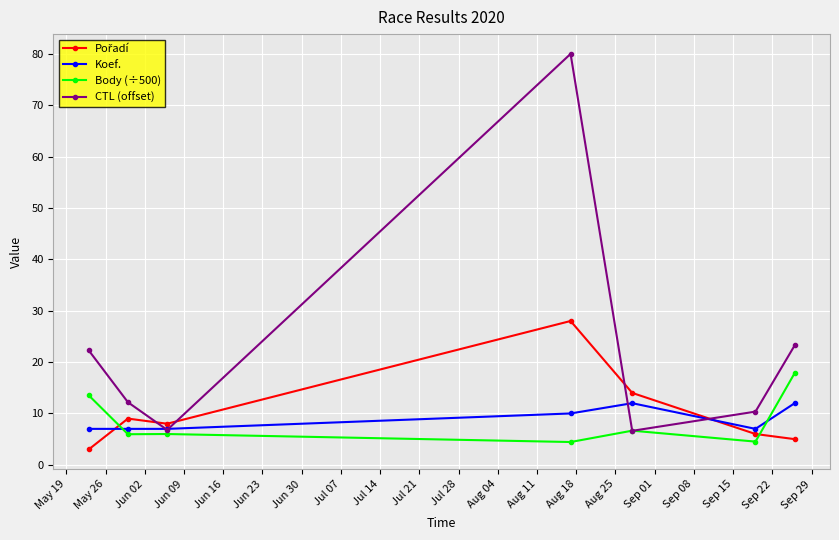

Count the number of data series in this chart.

4